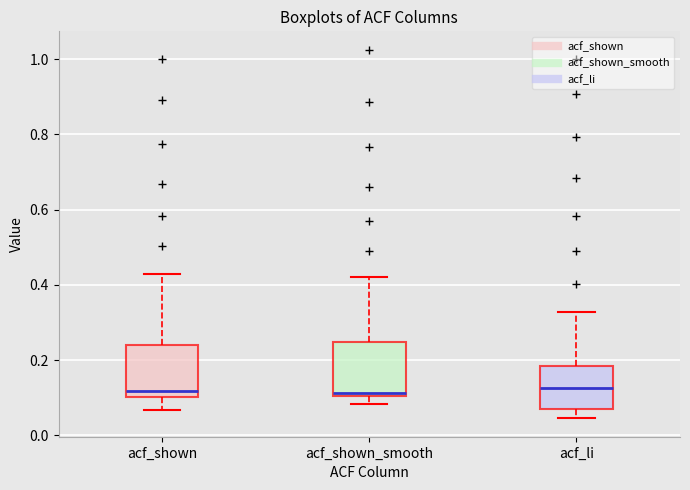

Reading left to right, read every box against the y-axis: the position of its median line, the range the box covers, and the ends of its whiskers. The values are not printed on the chart, so give them approximately, as read against the axis.

acf_shown: median 0.12, box 0.10 to 0.24, whiskers 0.06 to 0.42
acf_shown_smooth: median 0.12, box 0.10 to 0.24, whiskers 0.08 to 0.42
acf_li: median 0.12, box 0.06 to 0.18, whiskers 0.04 to 0.32